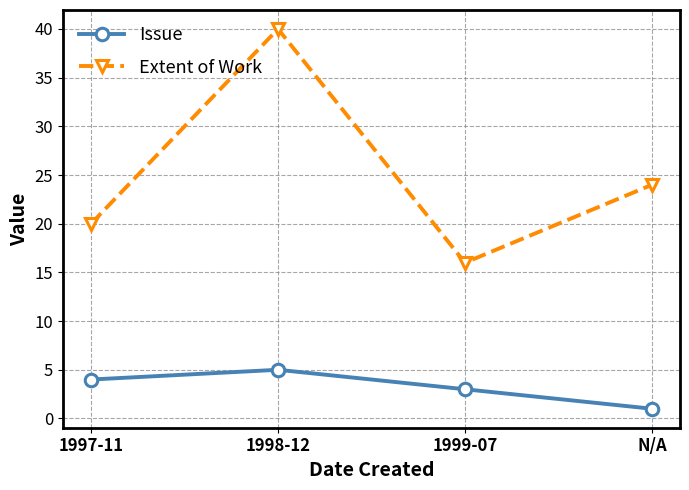

At which category is the sum across all series the highest?

1998-12